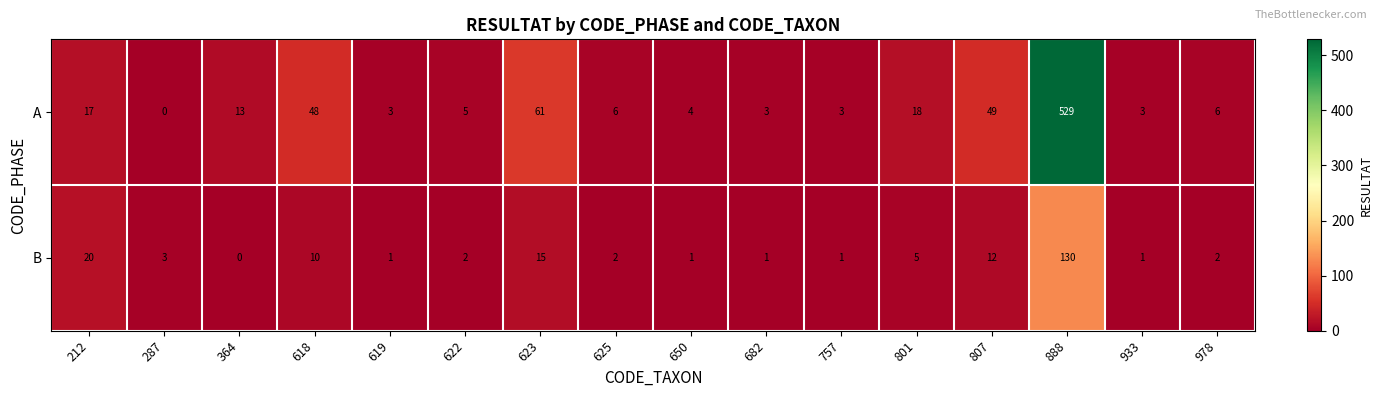

How many series are shown in this chart?

2